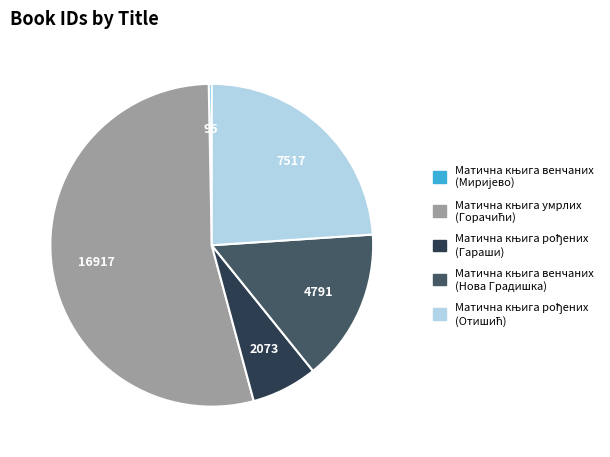

Is there any slice that represents more than half of the pie?

Yes